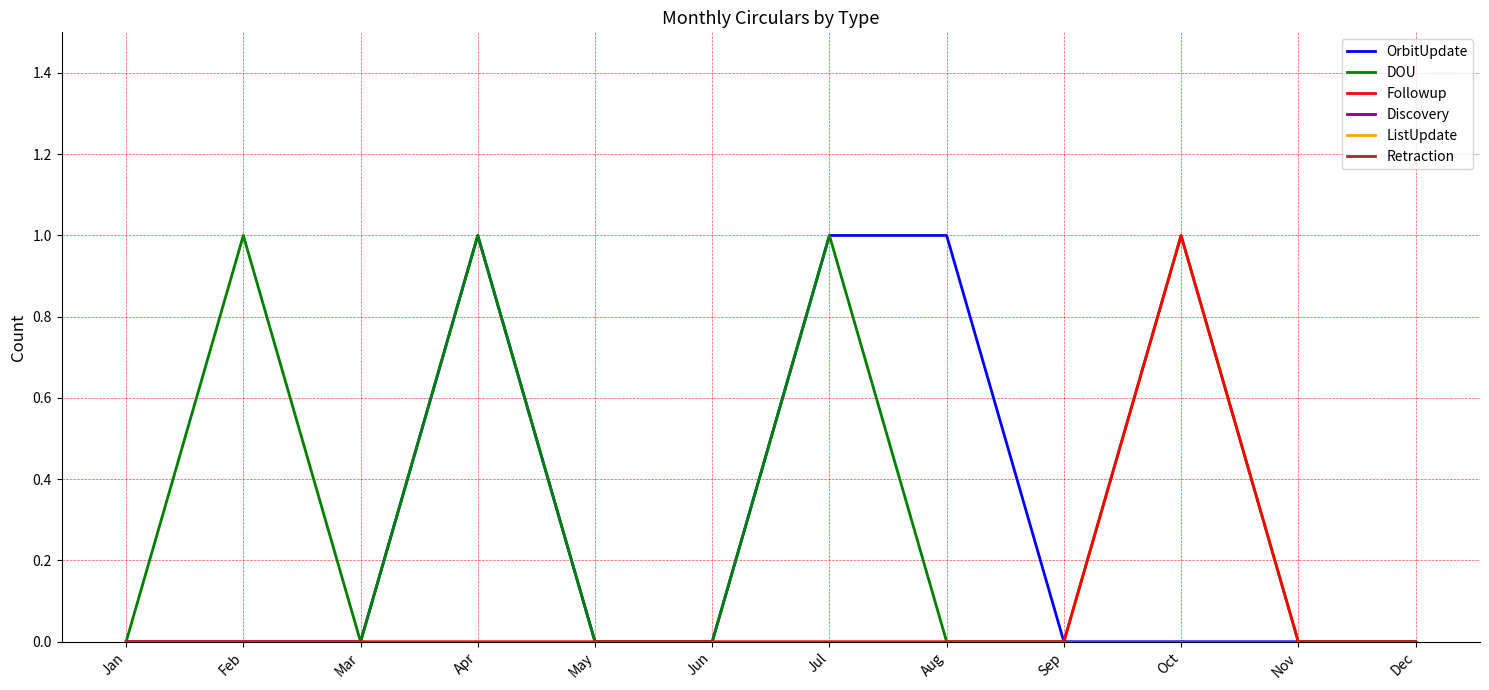

Does the chart display data point markers on the line(s)?

No